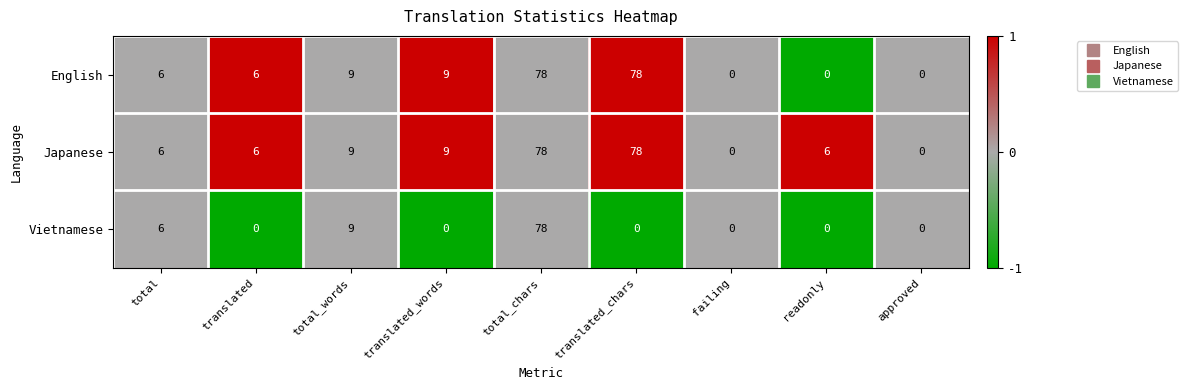

The value of Vietnamese at approved is 0. True or false?

True